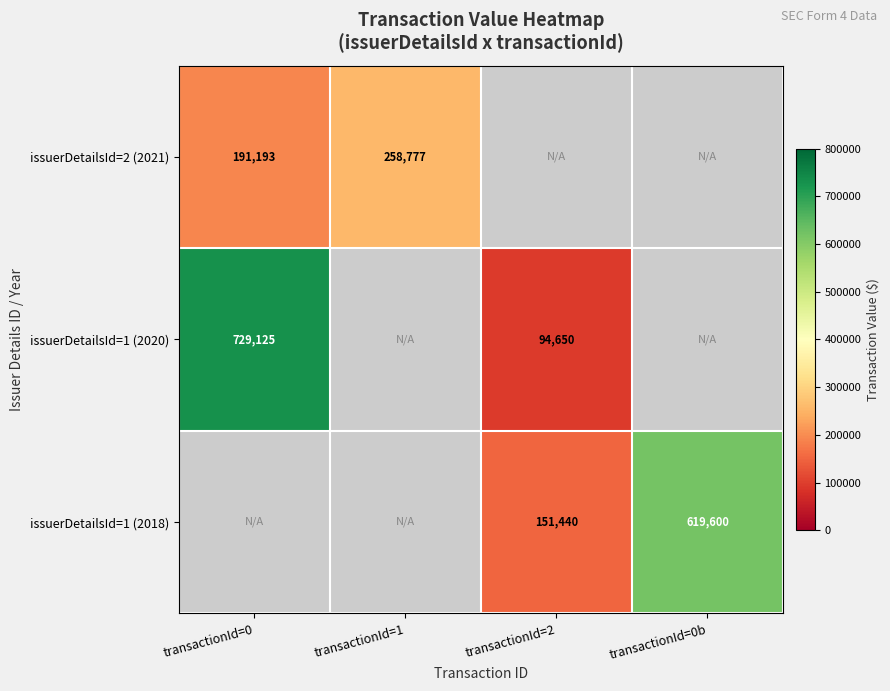

Is it true that issuerDetailsId=1 (2020) equals 94650 at transactionId=2?

True